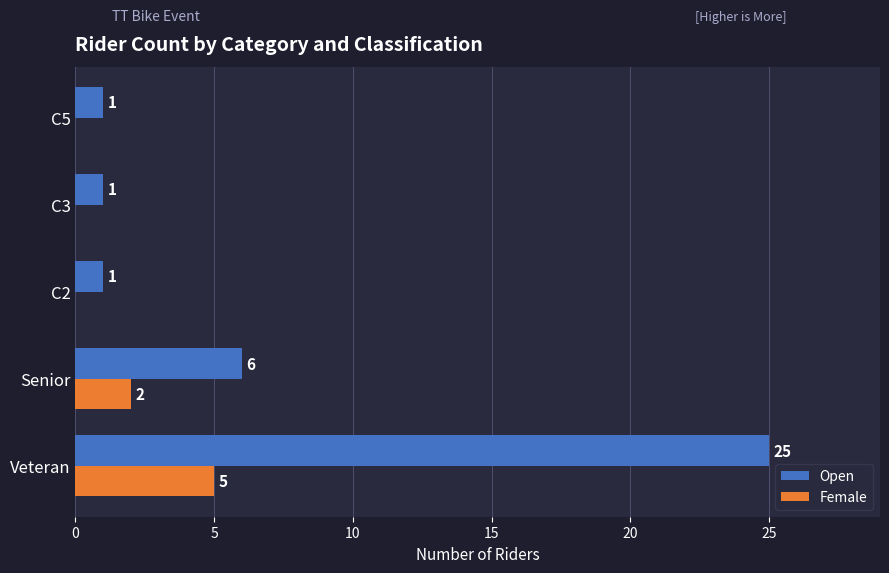

Is the value of Female at Senior greater than the value of Open at Veteran?

No